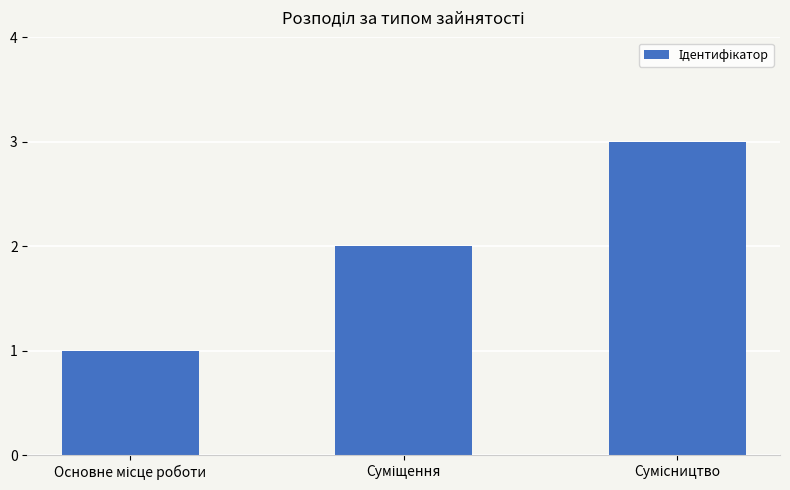

What is the greatest value displayed?

3